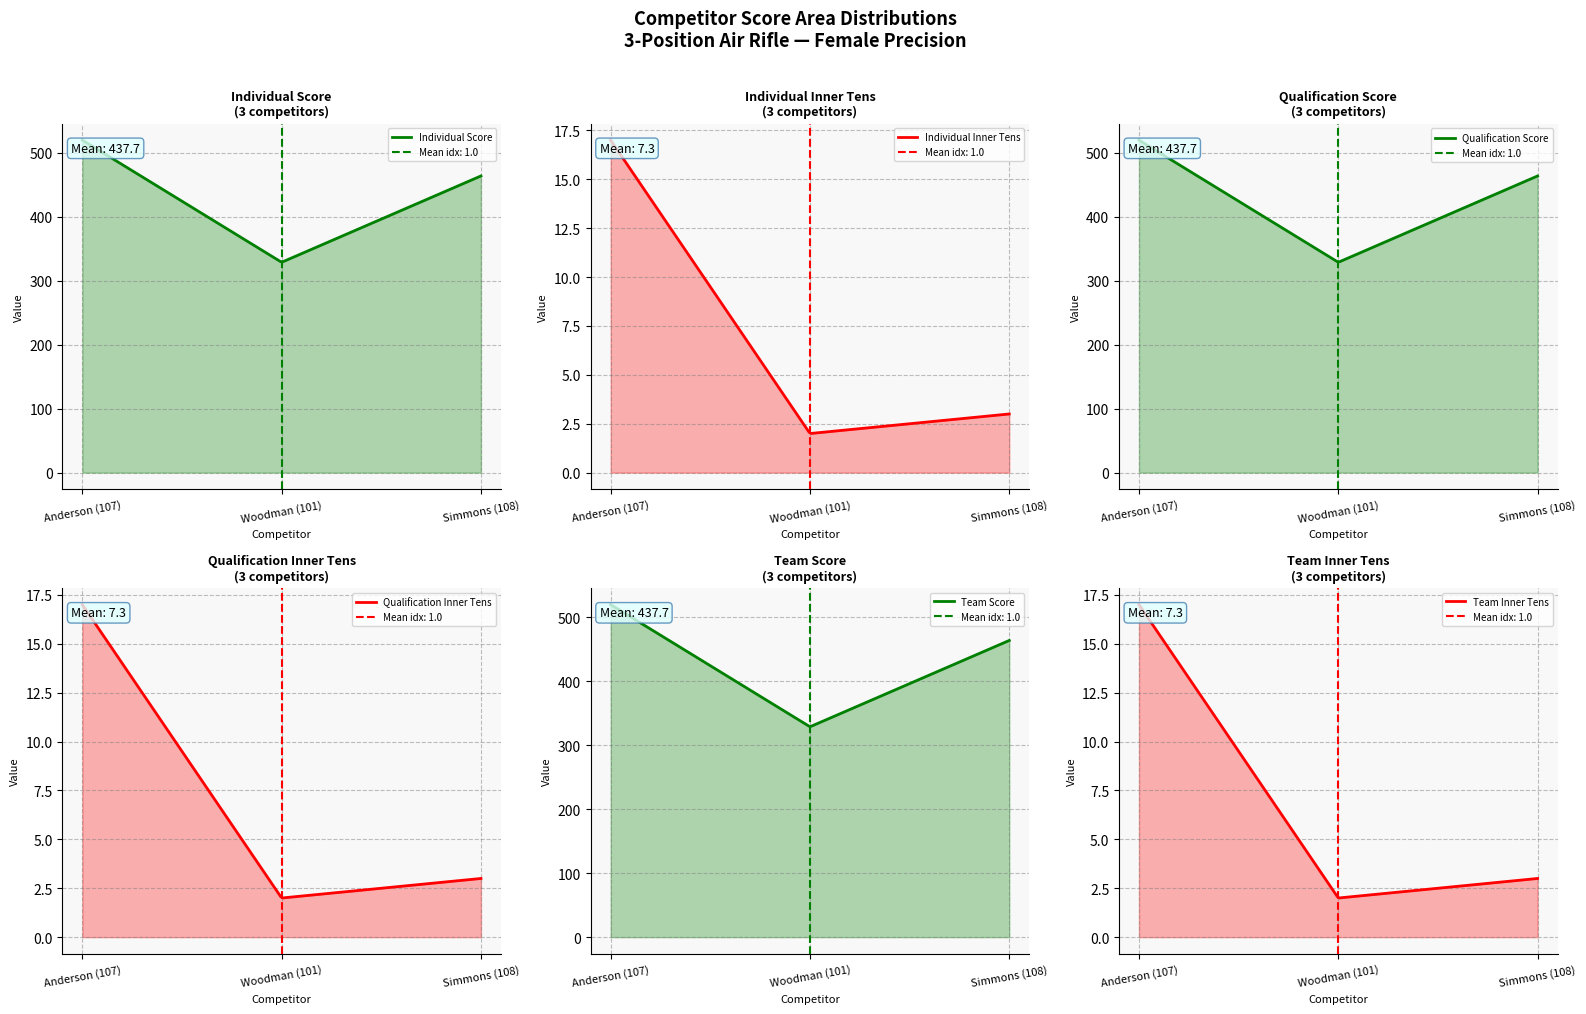

What is the maximum value for Qualification Score?

520